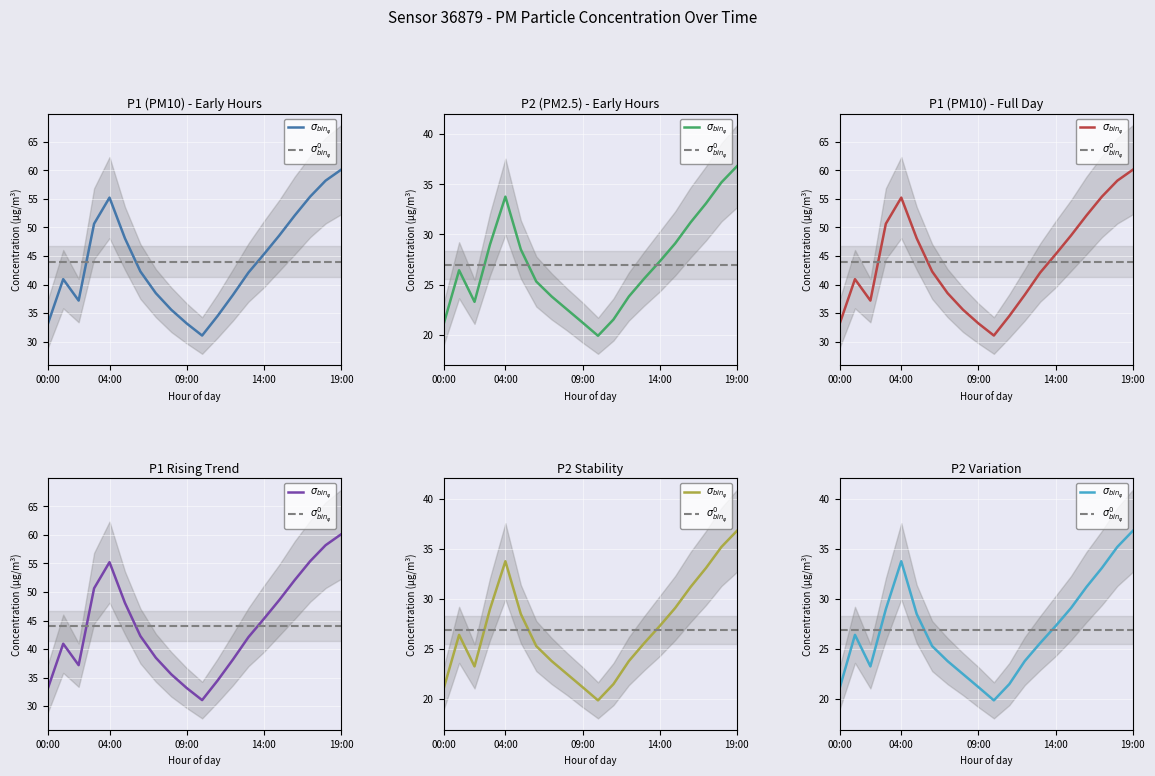

True or false: P1 and P2 intersect in this chart.

False